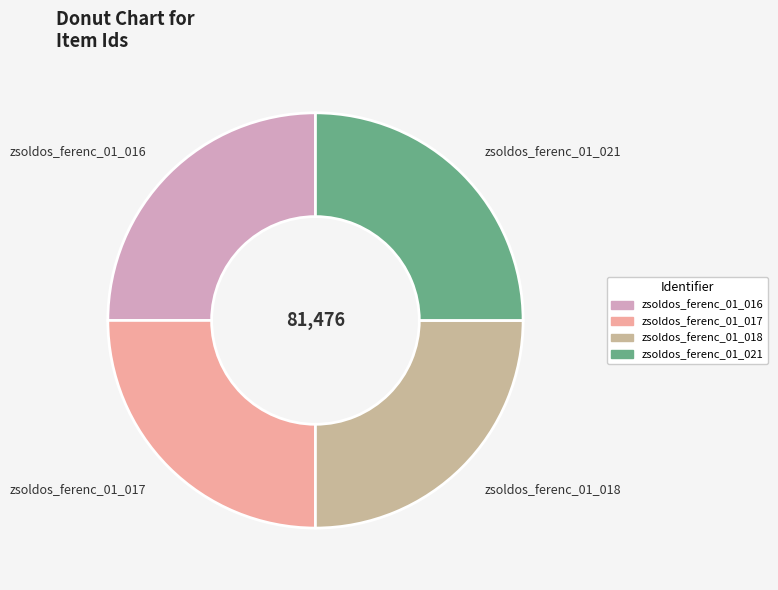

Approximately how many times larger is the value at zsoldos_ferenc_01_021 compared to zsoldos_ferenc_01_017?

1.0